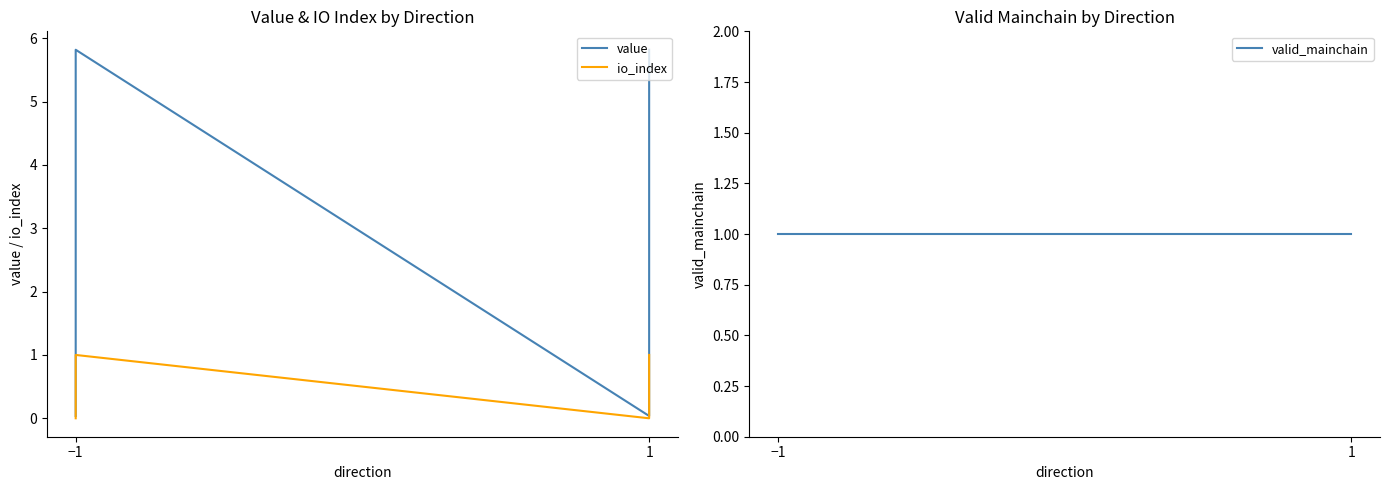

How many positive values does the io_index series have?

2